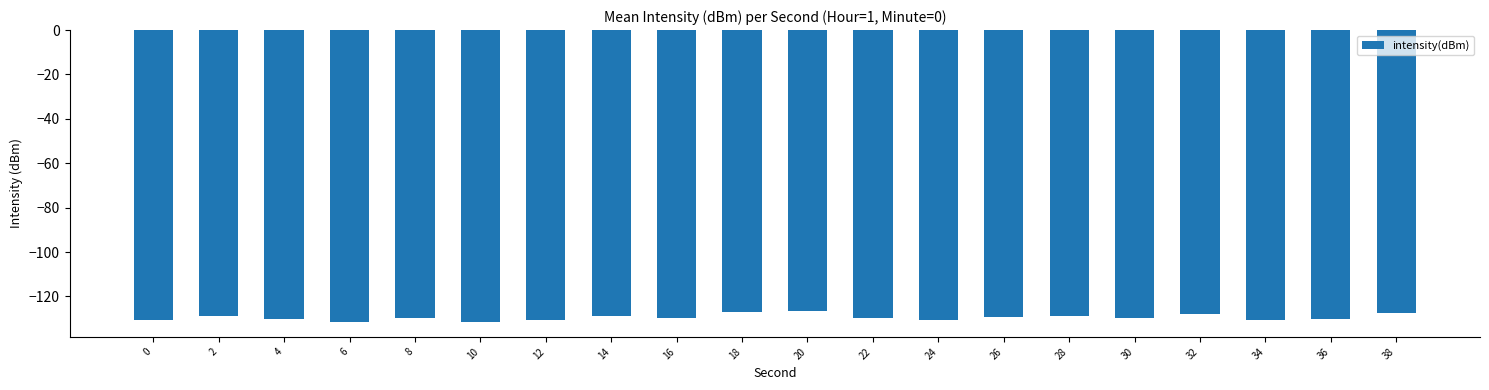

What is the sum of all values?

-2589.3